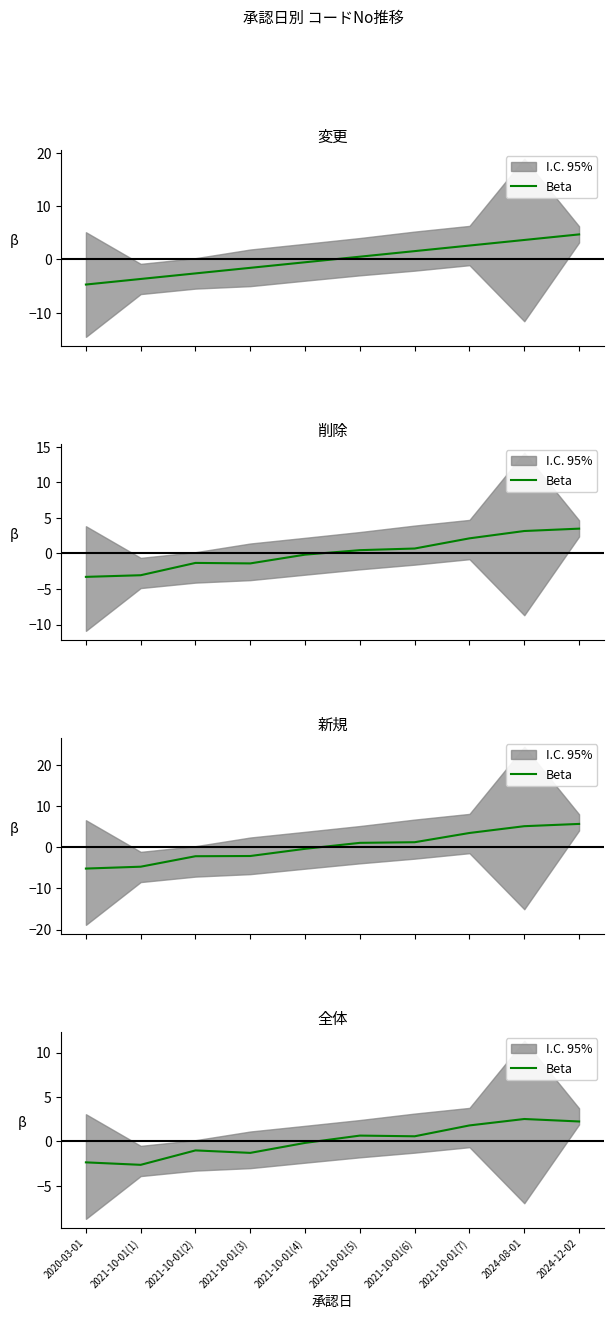

The chart shows a value of 0.9 at 2024-12-02. True or false?

False